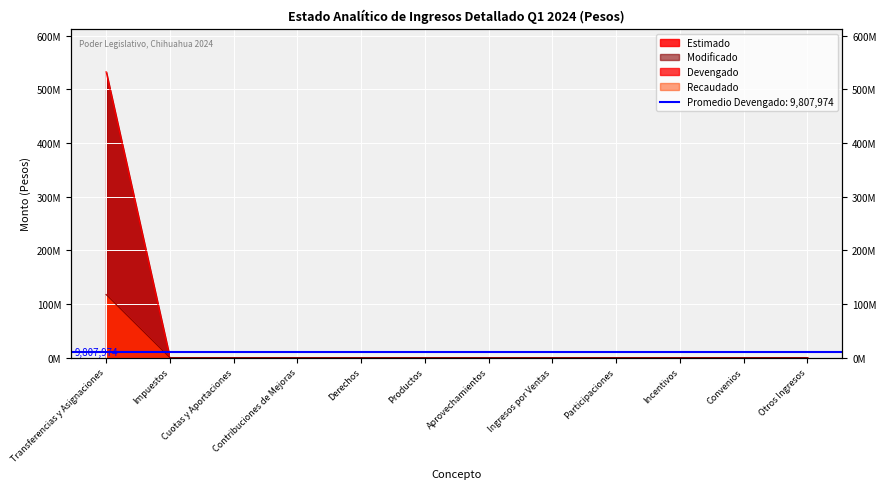

True or false: Estimado has more than 1 points higher than both neighbors.

False